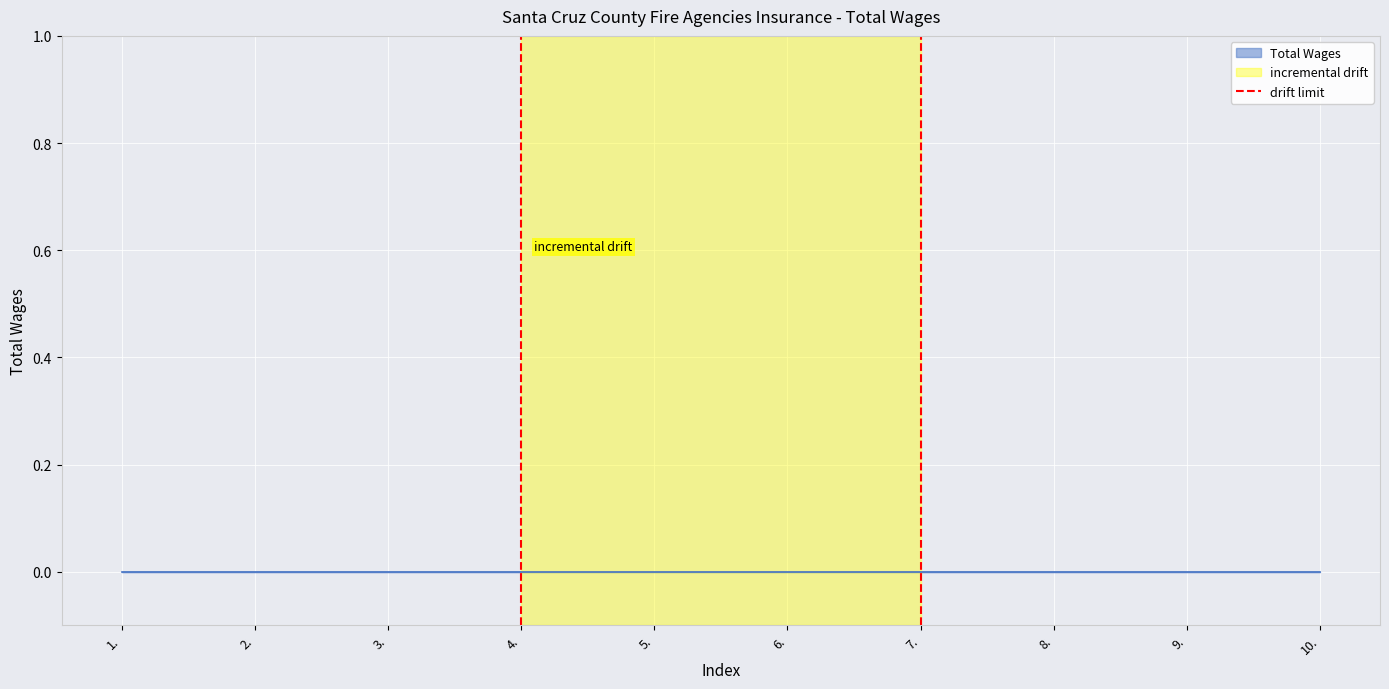

Which label corresponds to the largest value in the chart?

4.